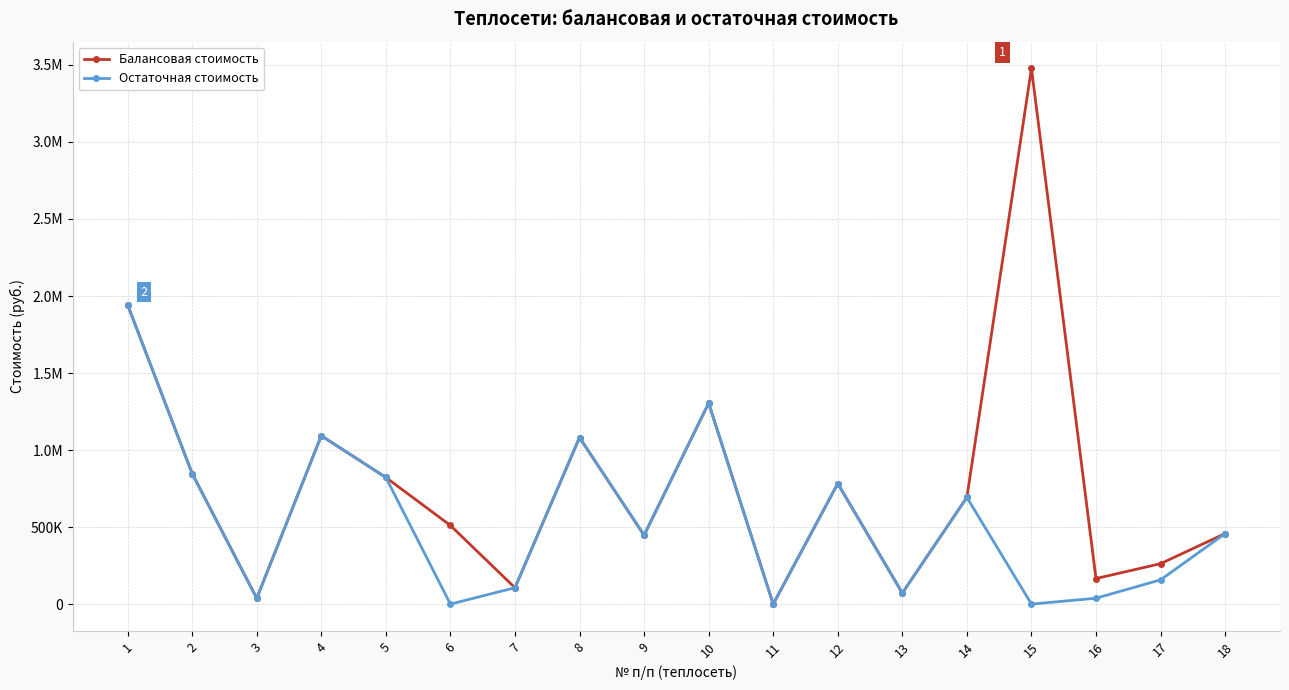

What is the difference between the Балансовая стоимость values at 16 and 5?

656292